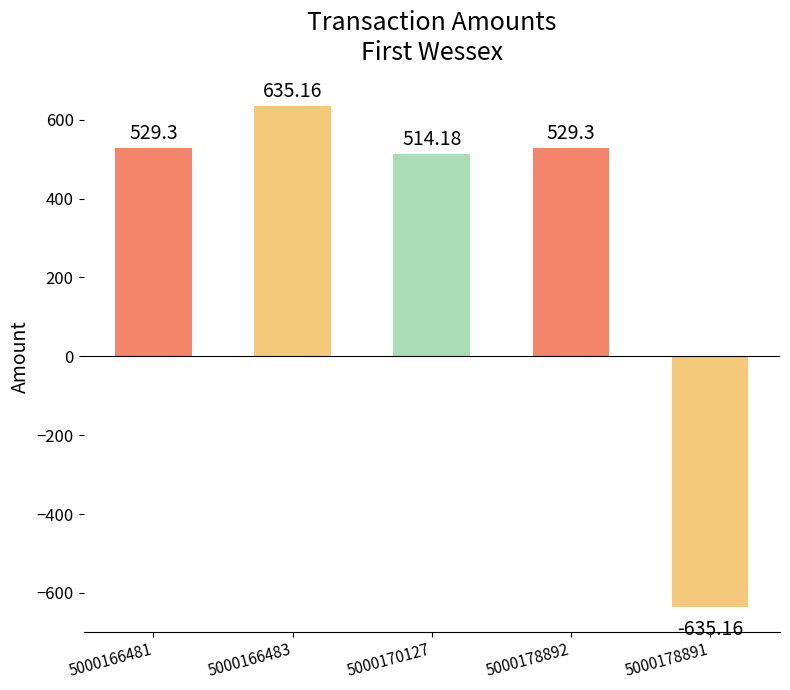

At which category does the chart reach its peak across all series?

5000166483